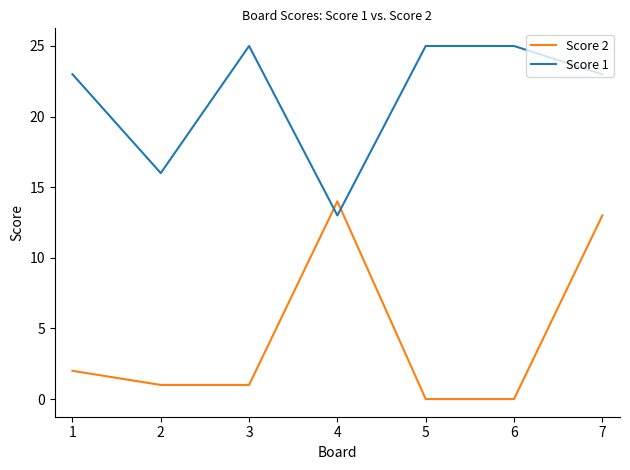

What are all the series names shown in the legend?

Score 2, Score 1